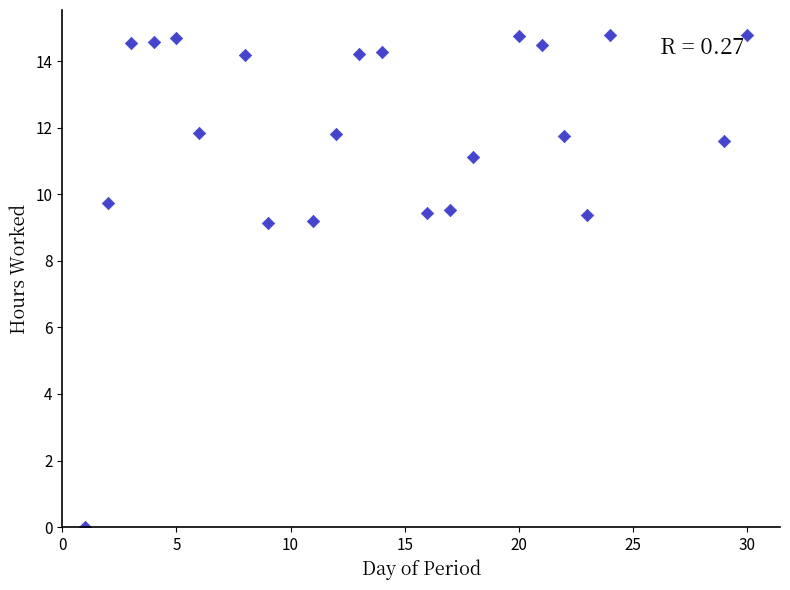

What is the range of Y values (max minus min)?

14.8